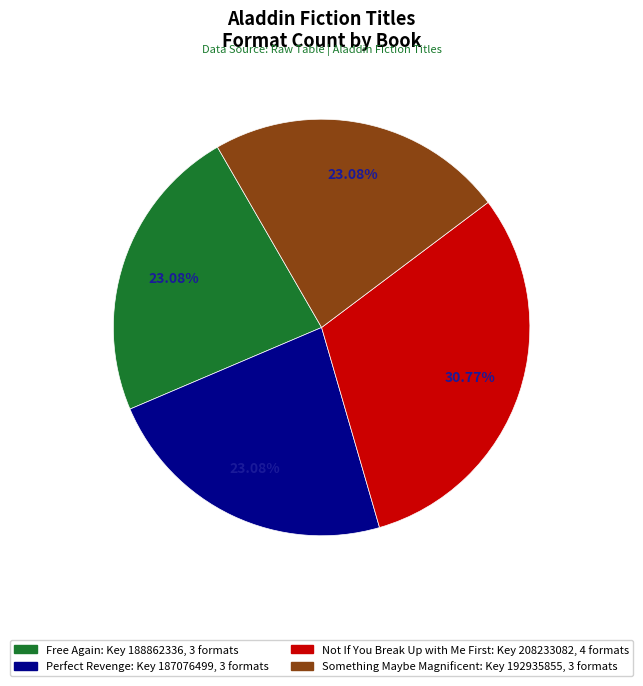

Is there a majority slice in this chart?

No